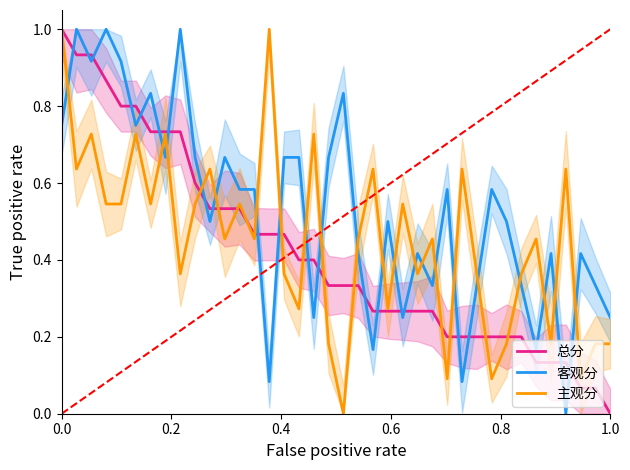

What are all the series names shown in the legend?

总分, 客观分, 主观分